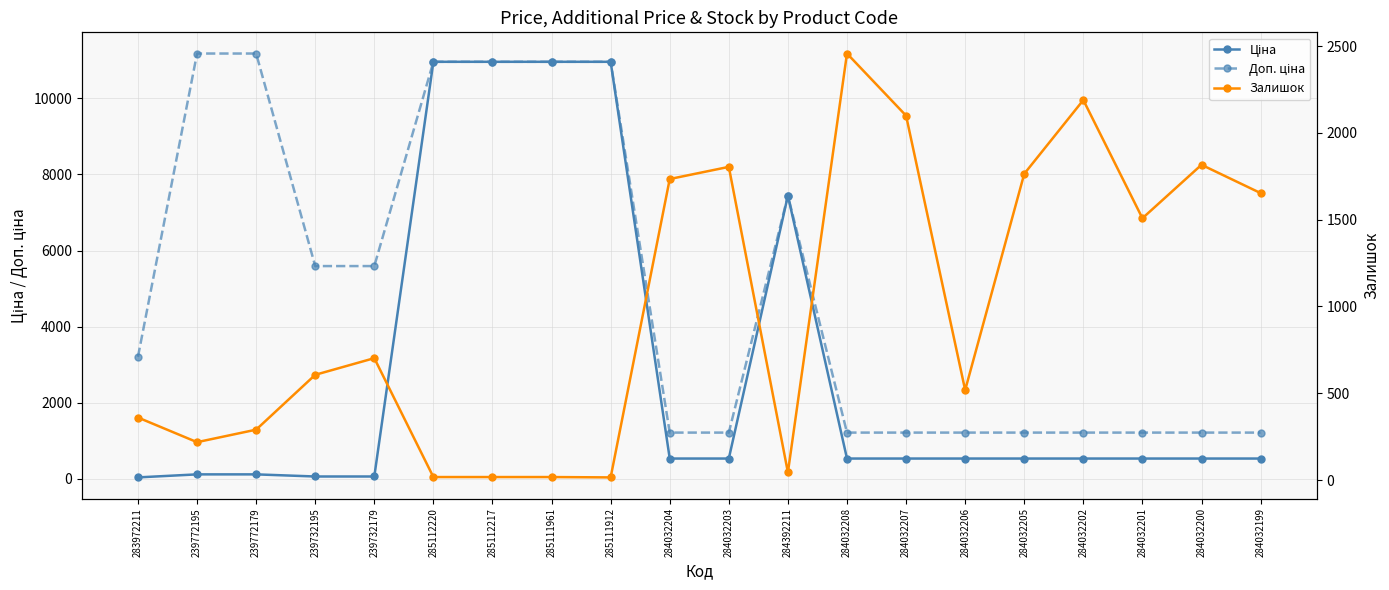

Is this an area chart (filled region under the line)?

No